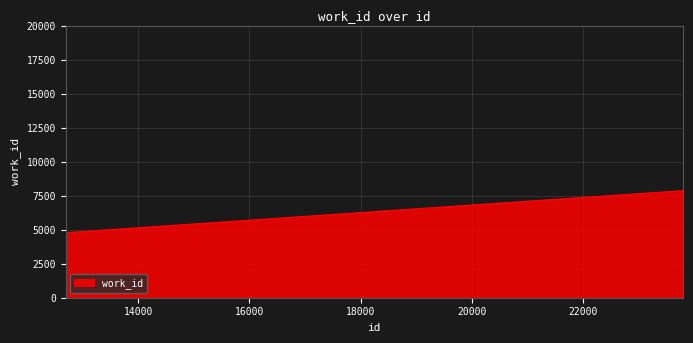

What is the smallest value displayed?

4780